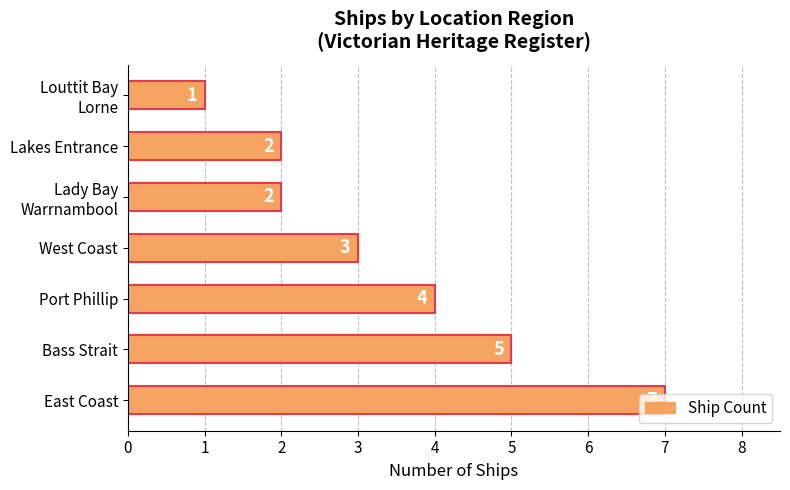

The chart shows a value of 3 at West Coast. True or false?

True